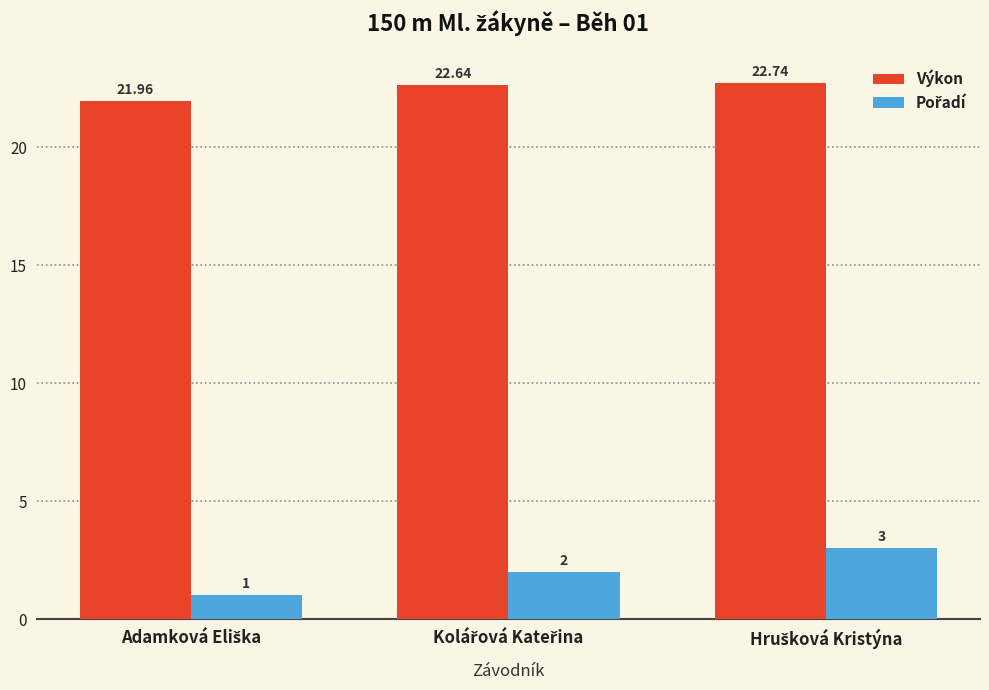

Which series has the largest total across all categories?

Výkon